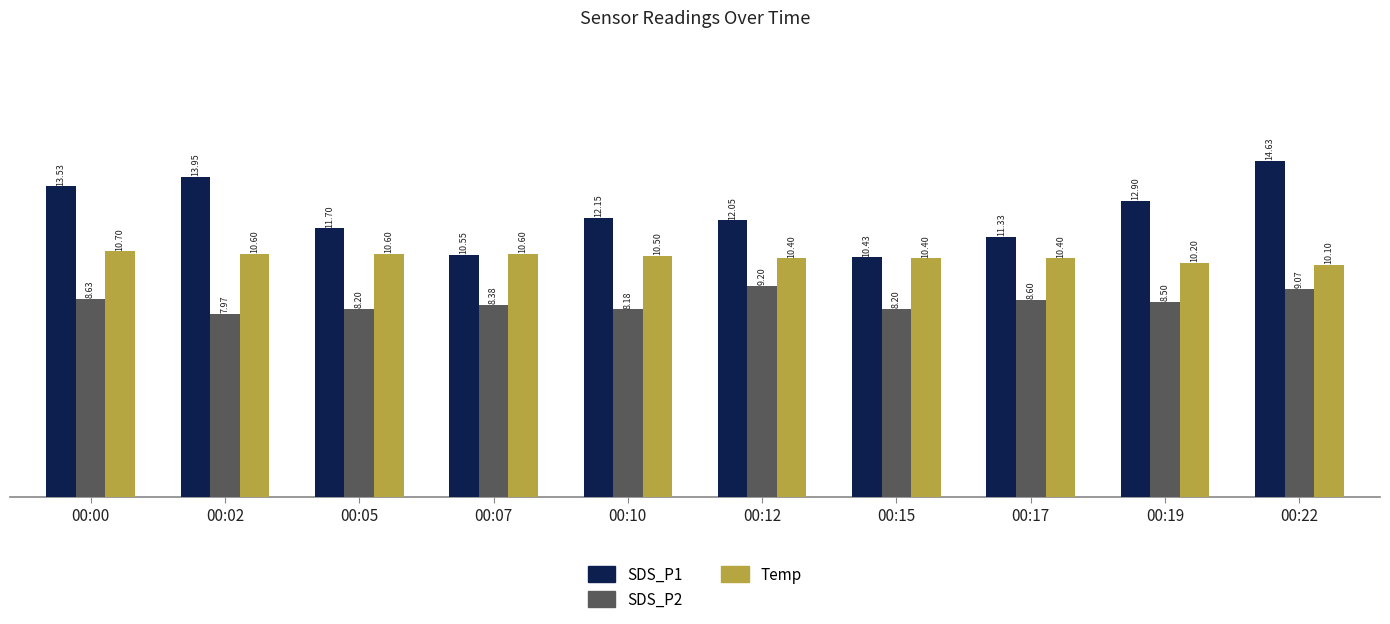

Is the value of SDS_P2 at 00:17 greater than the value of SDS_P1 at 00:10?

No